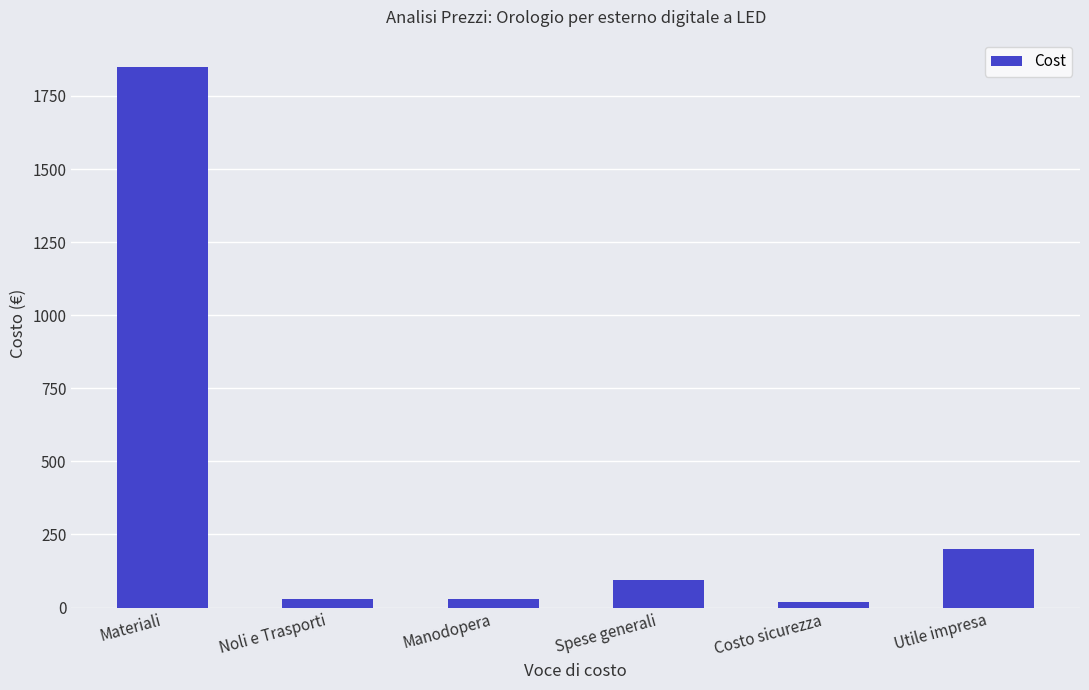

What is the difference between the maximum and minimum values?

1830.9